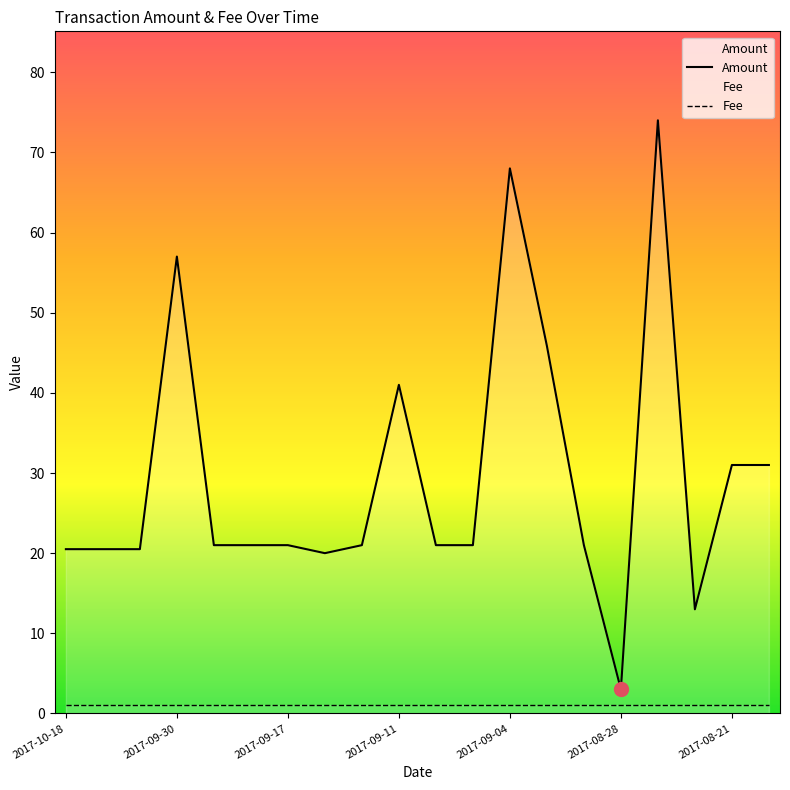

What is the total value across all series at 2017-09-04?

69.0